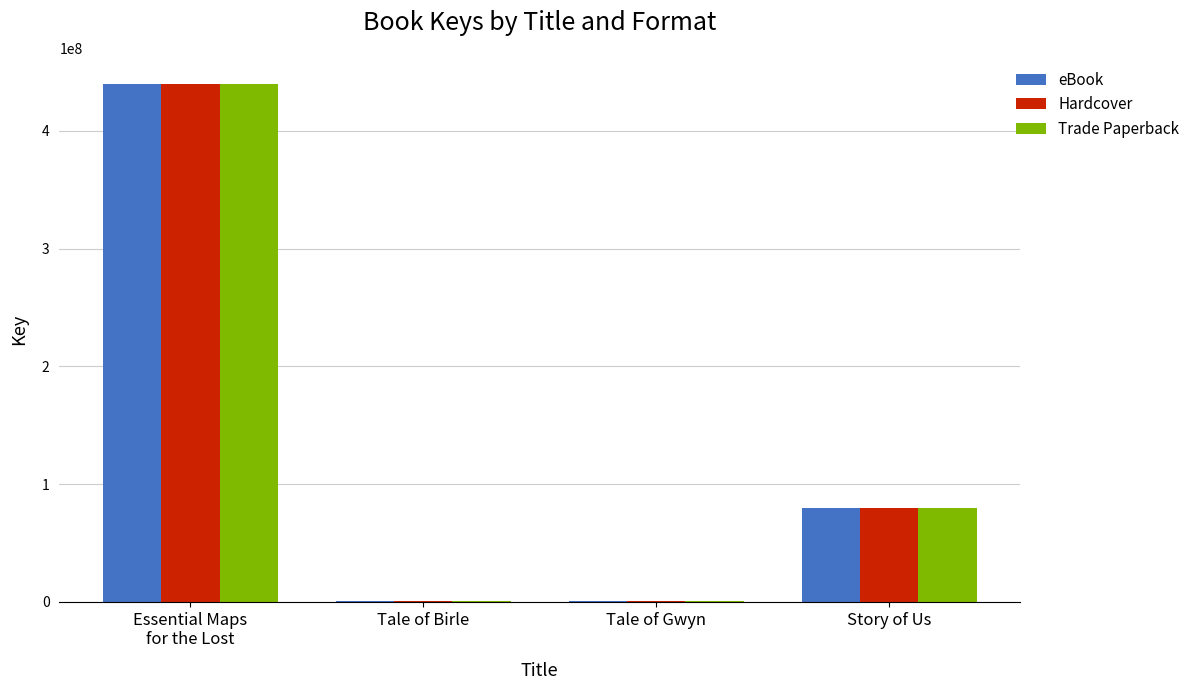

Where is Hardcover nearest to the value 220144613?

Story of Us